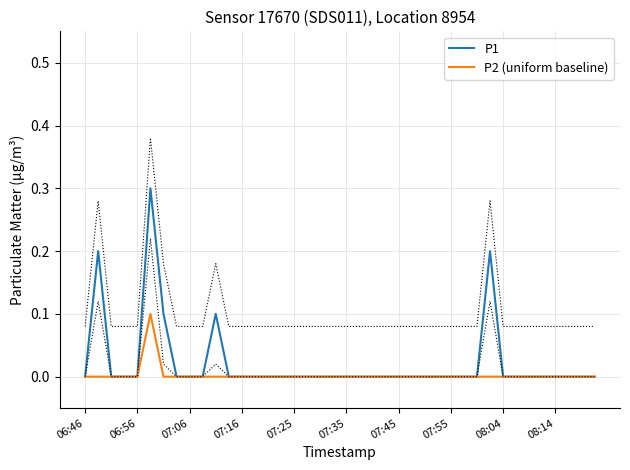

True or false: P1 and P2 (uniform baseline) intersect in this chart.

False